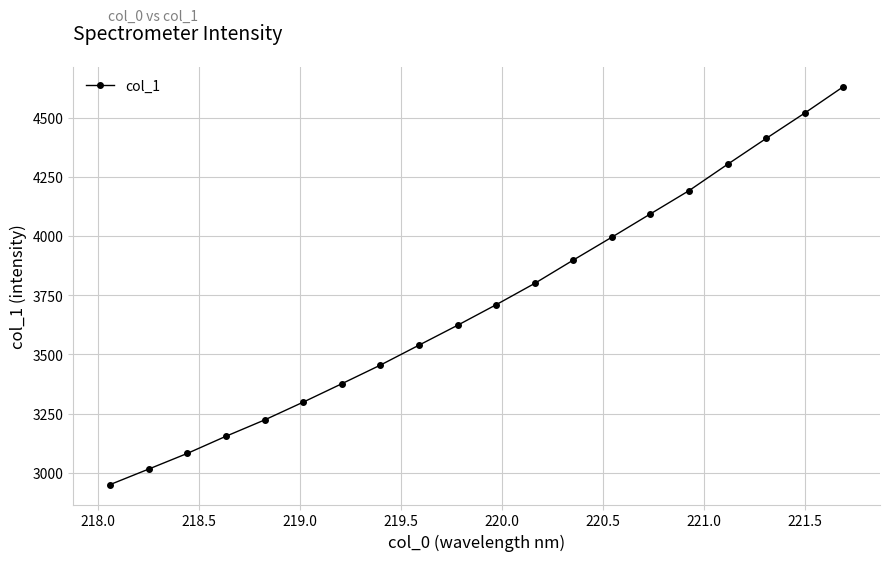

Reading left to right, extract all data points from this chart.

2950.0	3015.6	3081.7	3154.1	3222.9	3298.2	3375.9	3454.6	3538.8	3622.9	3709.8	3799.9	3898.4	3995.1	4093.5	4191.7	4303.0	4412.1	4519.3	4630.7